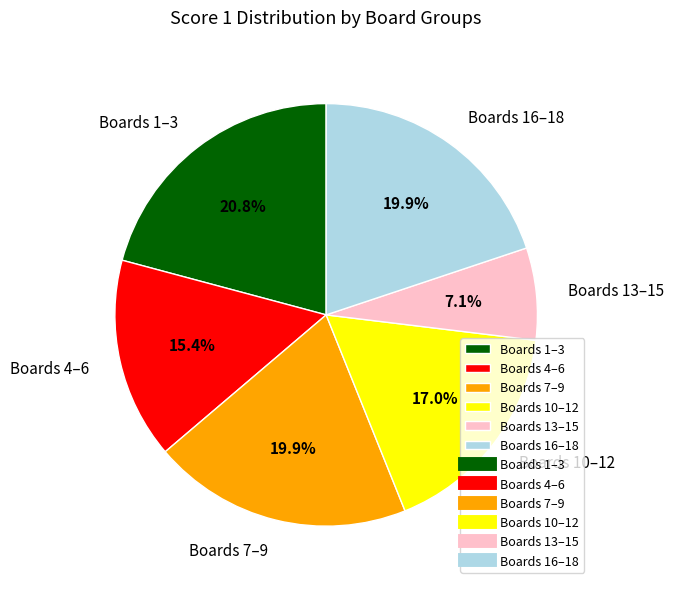

Is there a majority slice in this chart?

No